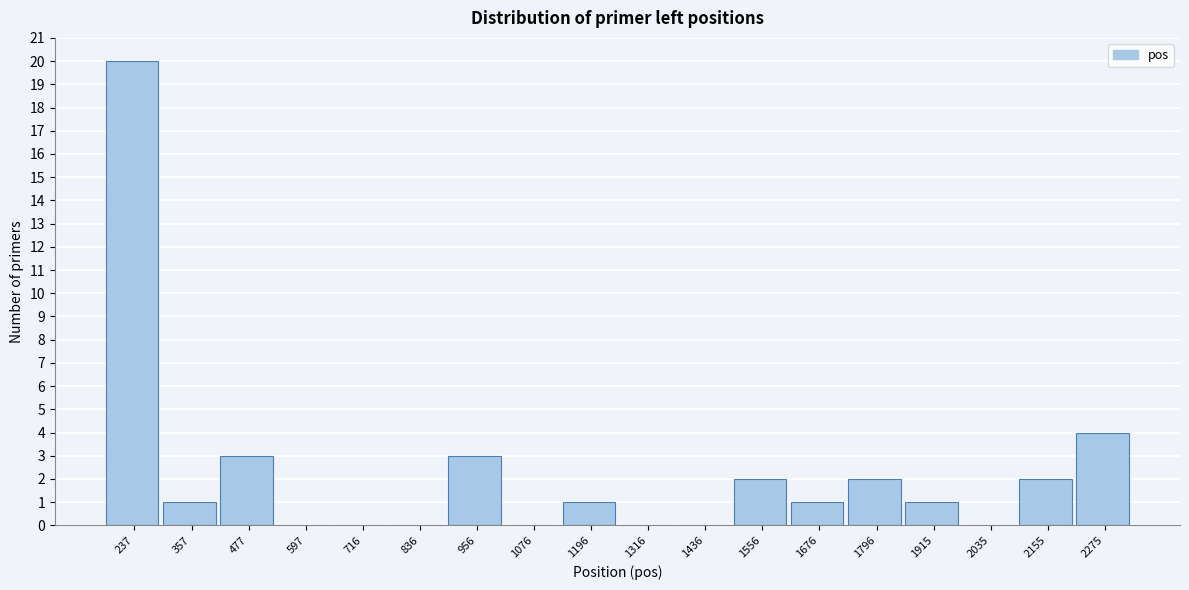

Reading left to right, list every bar in this chart as the range it spans on the x-axis followed by its height. Neither the bar edges nor the heights are printed on the chart, so give them approximately, as read against the axes.

180 to 300: 20
300 to 420: 1
420 to 540: 3
540 to 660: 0
660 to 780: 0
780 to 900: 0
900 to 1020: 3
1020 to 1140: 0
1140 to 1260: 1
1260 to 1380: 0
1380 to 1500: 0
1500 to 1620: 2
1620 to 1740: 1
1740 to 1860: 2
1860 to 1980: 1
1980 to 2100: 0
2100 to 2220: 2
2220 to 2340: 4